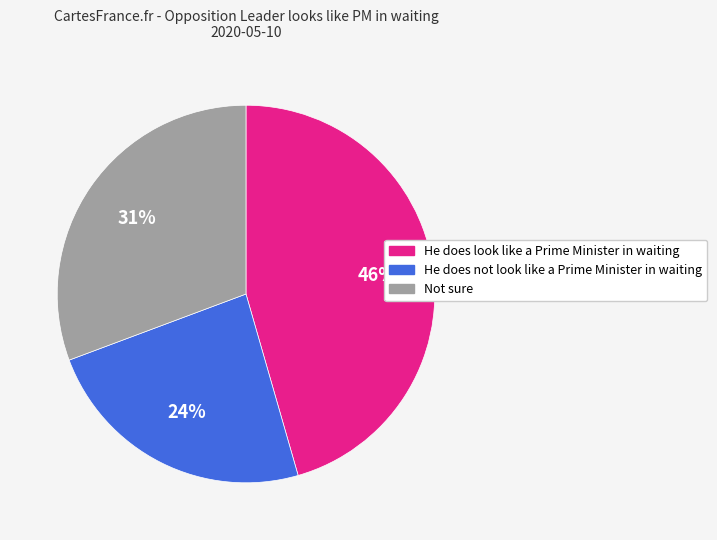

Do Not sure and He does look like a Prime Minister in waiting together represent more than half of the pie?

Yes